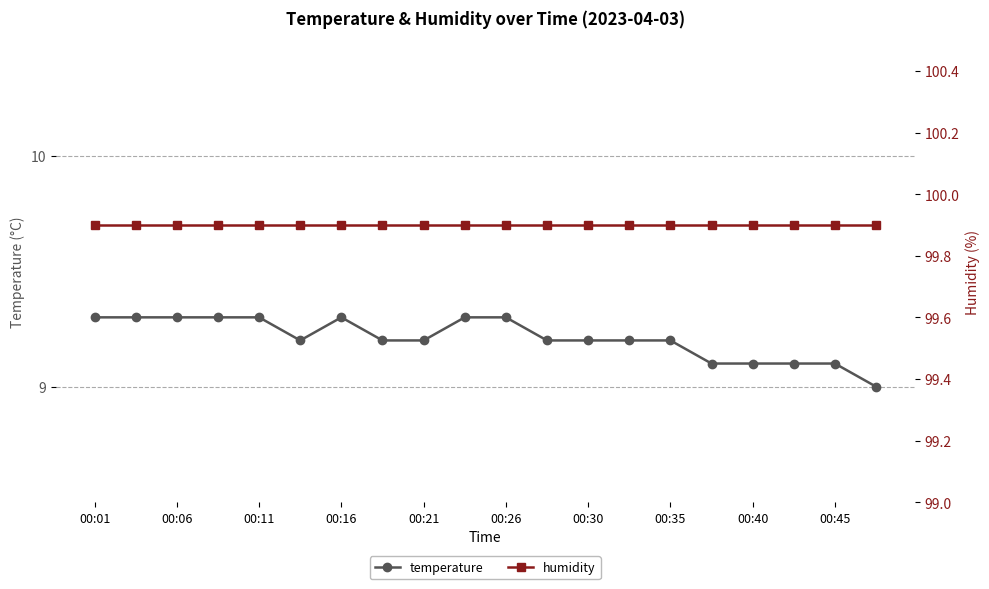

True or false: humidity and temperature intersect in this chart.

False